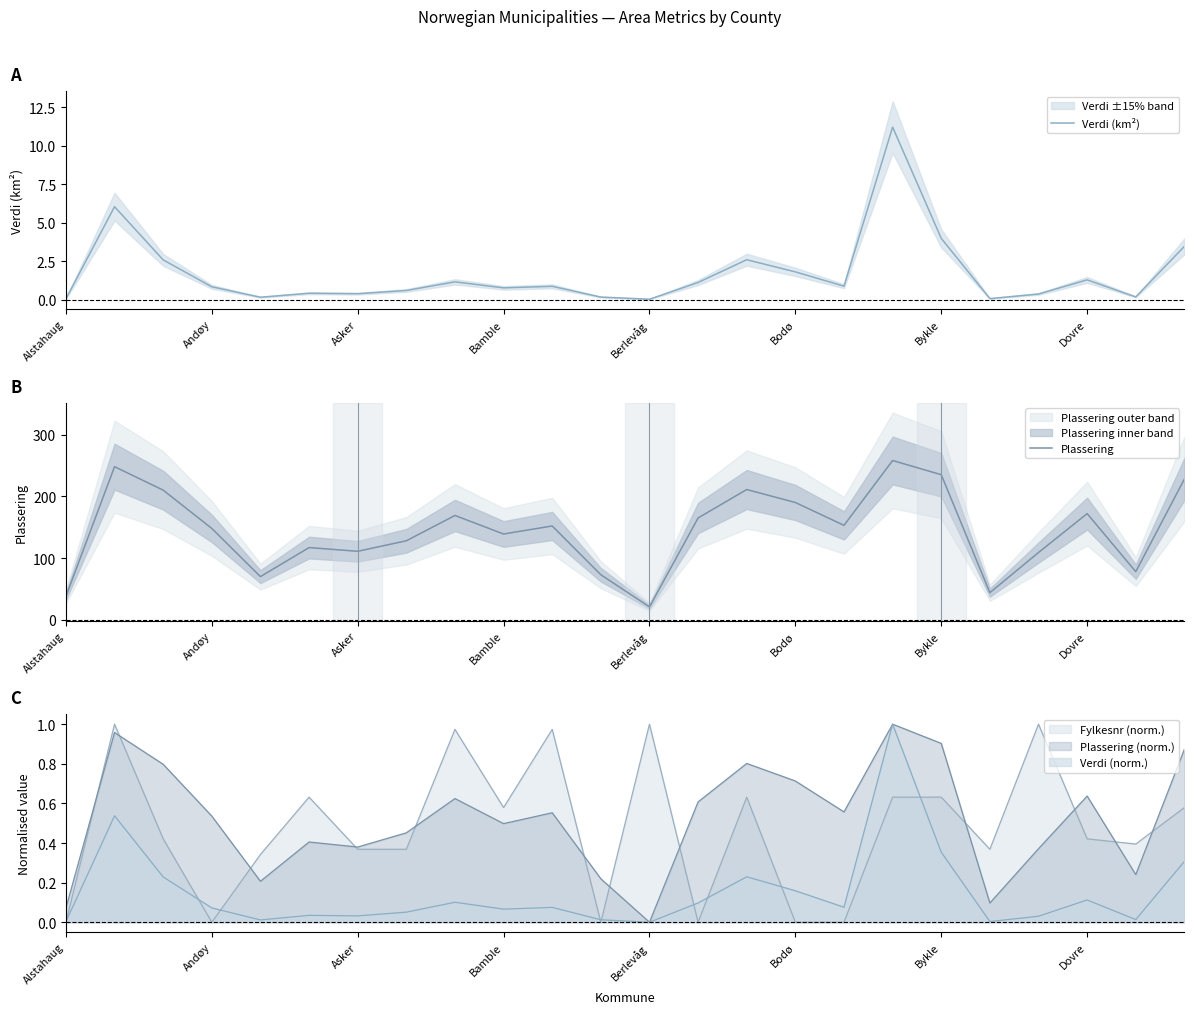

What is the difference between the highest and lowest values at 13?

163.9